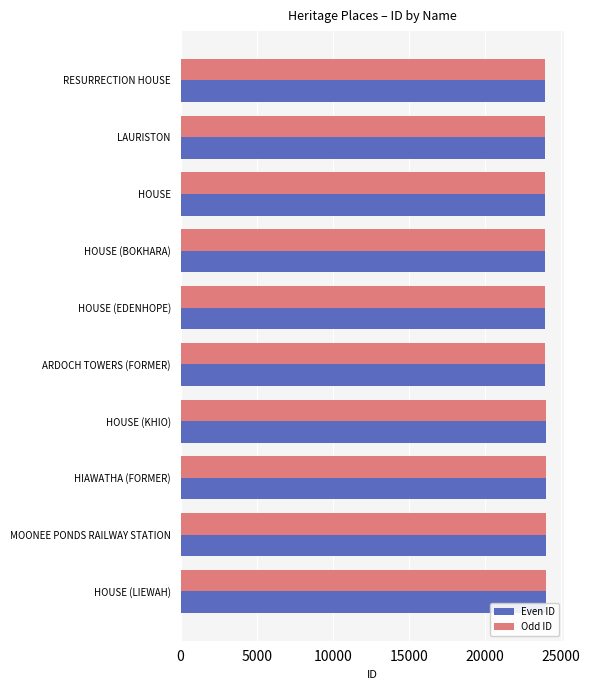

What is the average value of the Odd ID series?

23964